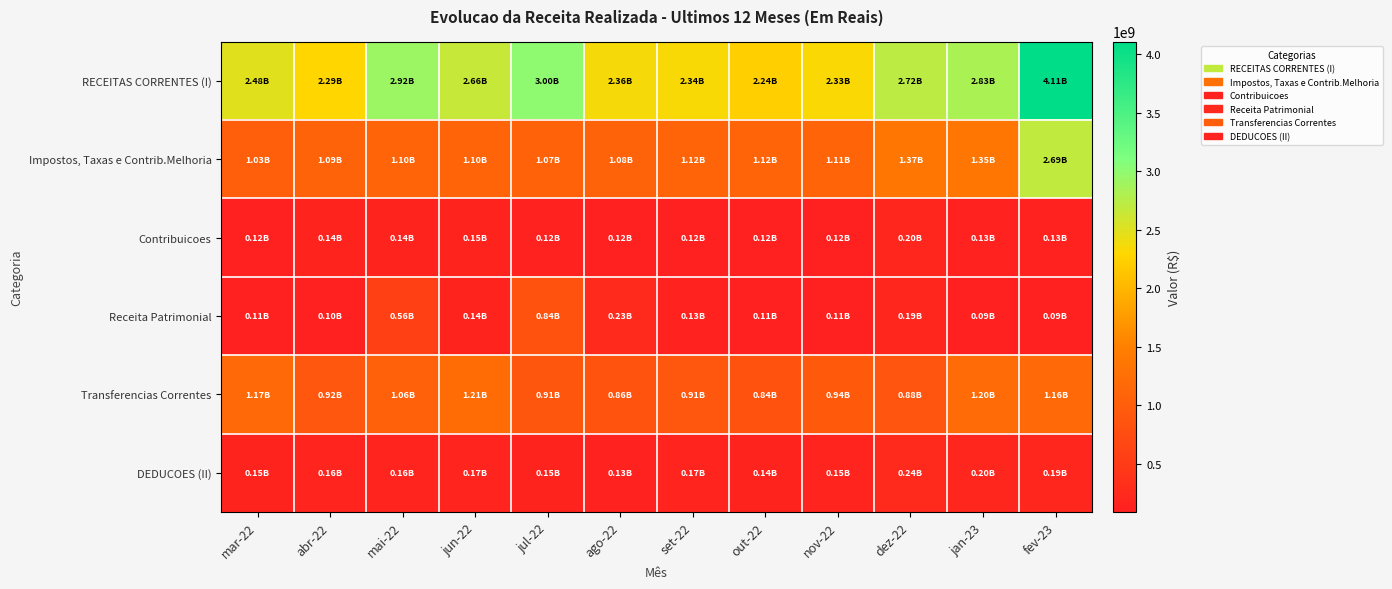

Reading left to right, what are all the values shown in this chart?

RECEITAS CORRENTES (I): mar-22=2478394099.3	abr-22=2290127425.7	mai-22=2919123908.4	jun-22=2657389531.9	jul-22=3004744277.2	ago-22=2359745548.9	set-22=2343843149.1	out-22=2238345545.2	nov-22=2326658357.0	dez-22=2722175135.6	jan-23=2831949627.1	fev-23=4108375606.2
Impostos, Taxas e Contrib.Melhoria: mar-22=1029010465.1	abr-22=1085955015.0	mai-22=1100737938.2	jun-22=1101695012.9	jul-22=1074276270.9	ago-22=1082881055.6	set-22=1122949910.8	out-22=1117748584.5	nov-22=1114435241.4	dez-22=1369972971.5	jan-23=1353676784.1	fev-23=2690752121.9
Contribuicoes: mar-22=117553598.5	abr-22=136769766.1	mai-22=138731597.8	jun-22=147610399.5	jul-22=123116948.7	ago-22=118328822.5	set-22=117989194.8	out-22=115704419.2	nov-22=117992902.3	dez-22=200289025.6	jan-23=125140660.6	fev-23=125768670.3
Receita Patrimonial: mar-22=112058575.7	abr-22=100038094.8	mai-22=562667751.7	jun-22=142329369.1	jul-22=835282471.6	ago-22=234996091.1	set-22=127447829.6	out-22=111640789.7	nov-22=105639231.1	dez-22=185961914.5	jan-23=92963955.7	fev-23=89552398.8
Transferencias Correntes: mar-22=1166456859.3	abr-22=916178538.7	mai-22=1058679439.1	jun-22=1205579765.4	jul-22=905672943.8	ago-22=857950007.6	set-22=914868733.5	out-22=841321095.0	nov-22=935214466.2	dez-22=875057439.4	jan-23=1199705827.8	fev-23=1159916799.9
DEDUCOES (II): mar-22=147827356.8	abr-22=160909257.2	mai-22=158975144.5	jun-22=165779614.4	jul-22=146274216.2	ago-22=134614007.6	set-22=170874898.2	out-22=140181469.4	nov-22=153349461.4	dez-22=237291953.8	jan-23=197592299.0	fev-23=187722737.9